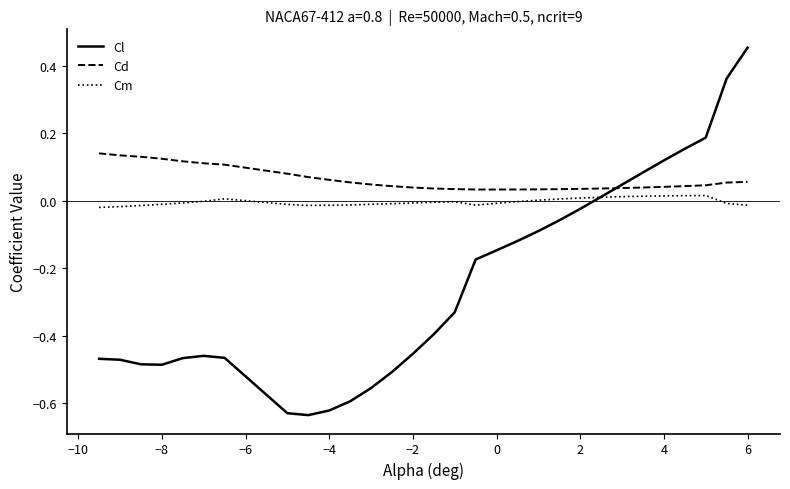

Which series has the largest range (max minus min)?

Cl